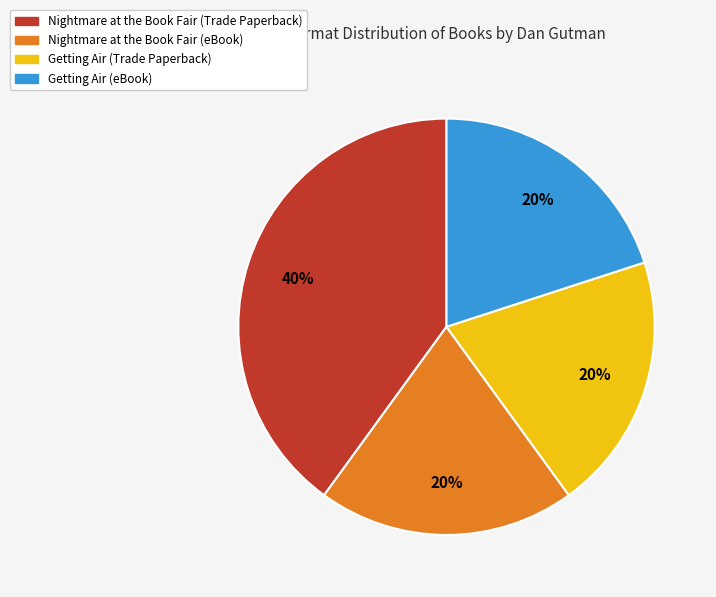

To the nearest percent, what is the combined percentage of Getting Air (Trade Paperback) and Nightmare at the Book Fair (Trade Paperback)?

60%